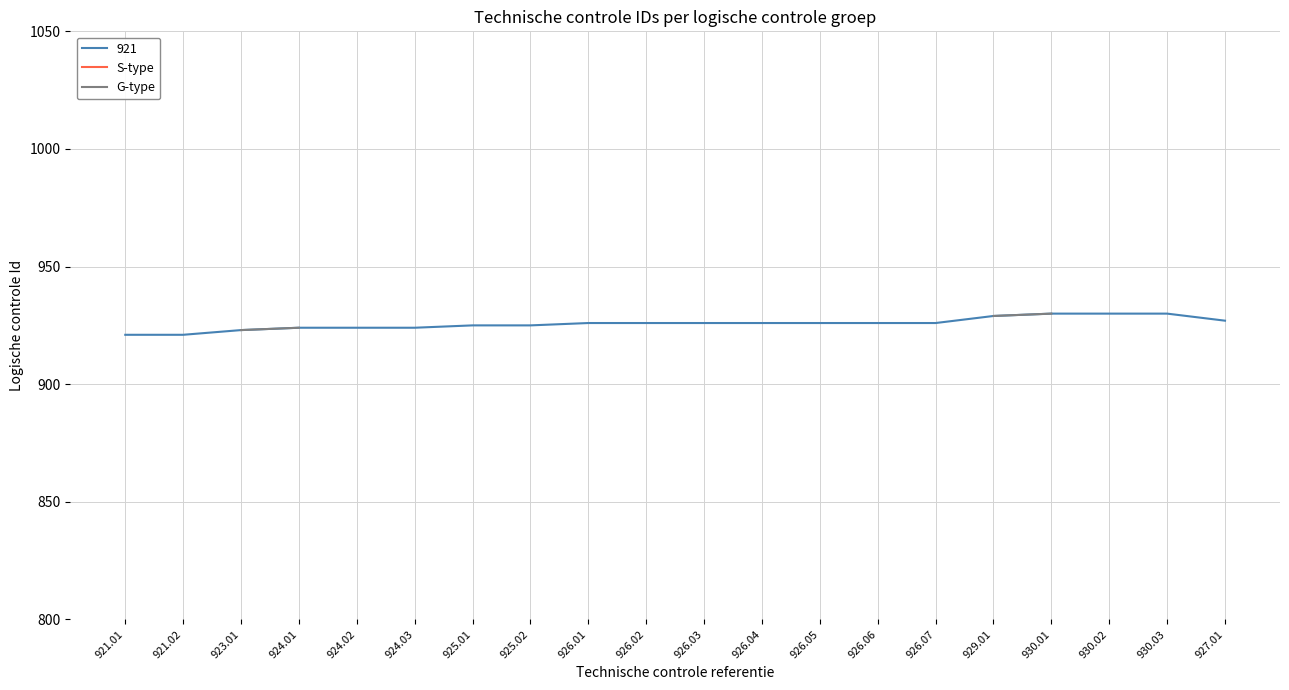

How many lines are shown in the chart?

2